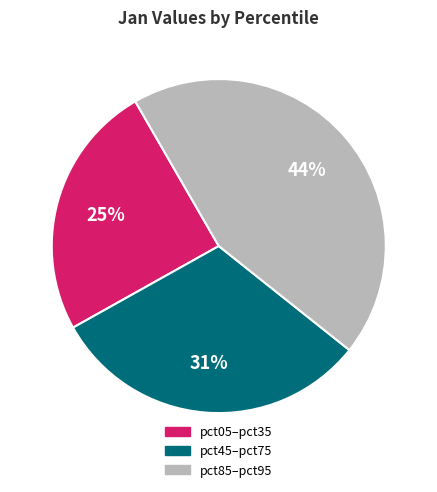

To the nearest percent, what portion does pct85–pct95 represent?

44%